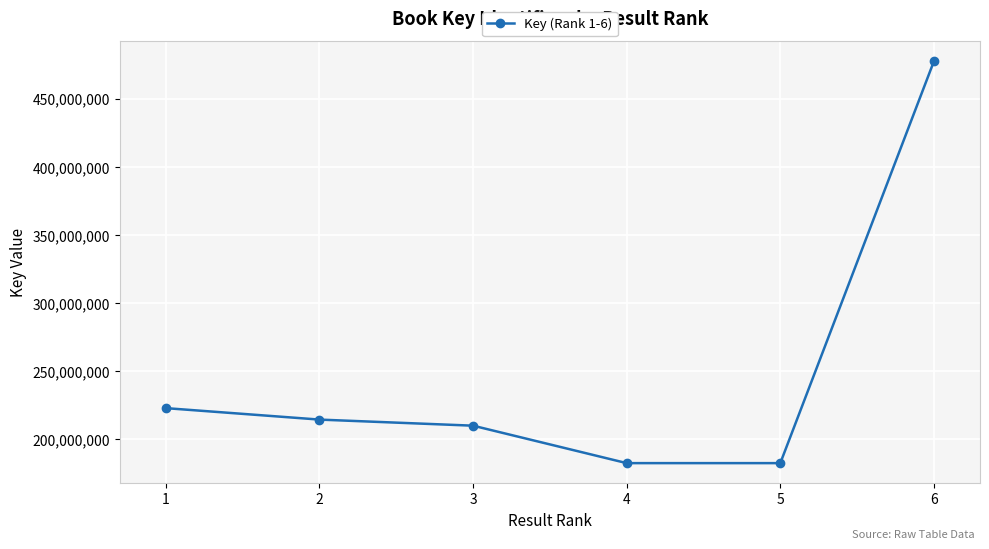

What is the sum of all values?

1489090438